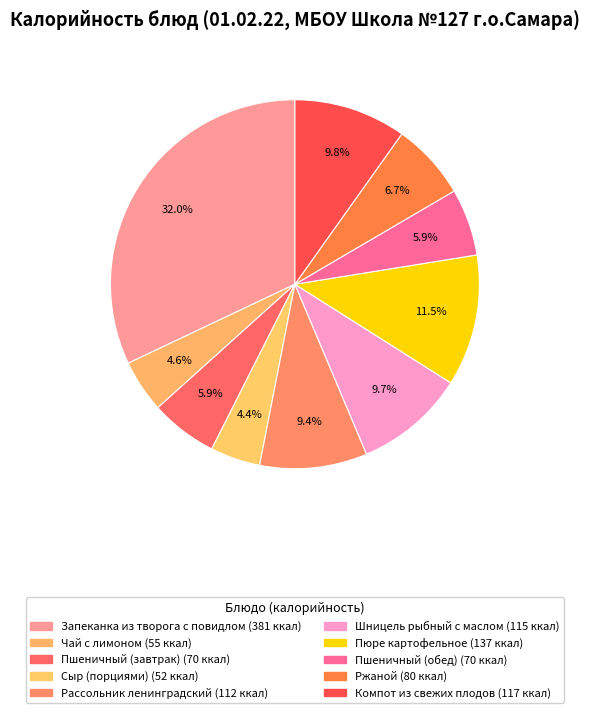

Which has a higher value, Компот из свежих плодов or Ржаной?

Компот из свежих плодов